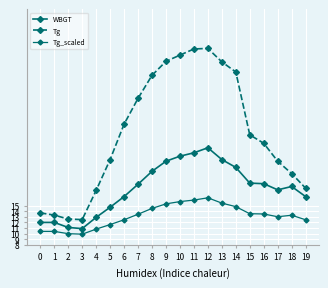

The value of WBGT at 14 is 21.8. True or false?

True